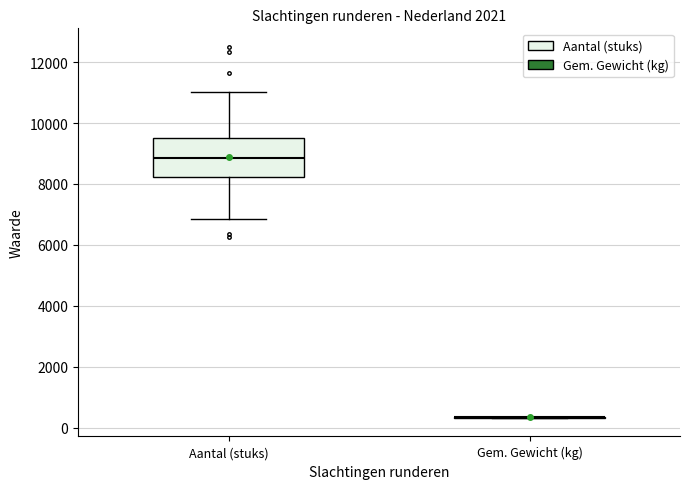

Reading left to right, read every box against the y-axis: the position of its median line, the range the box covers, and the ends of its whiskers. The values are not printed on the chart, so give them approximately, as read against the axis.

Aantal (stuks): median 8800, box 8200 to 9400, whiskers 6800 to 11000
Gem. Gewicht (kg): box collapsed to a line at 400, whiskers 400 to 400